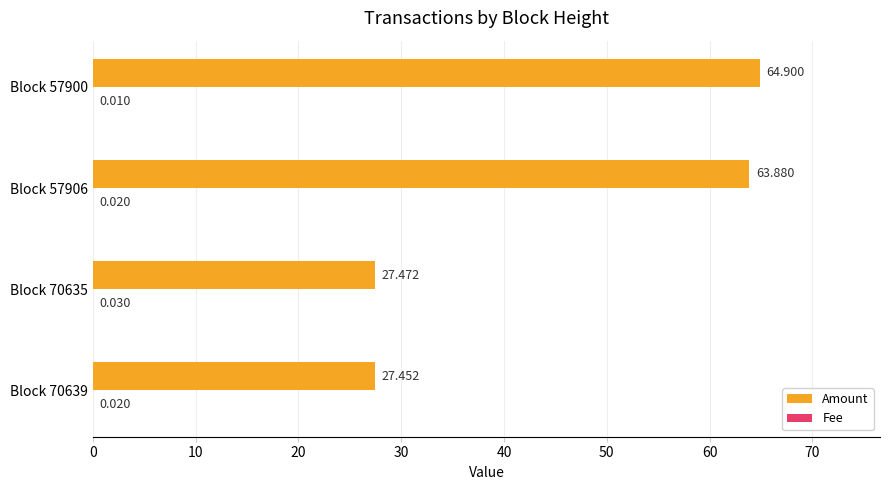

Which series changed the most between Block 70639 and Block 57900?

Amount